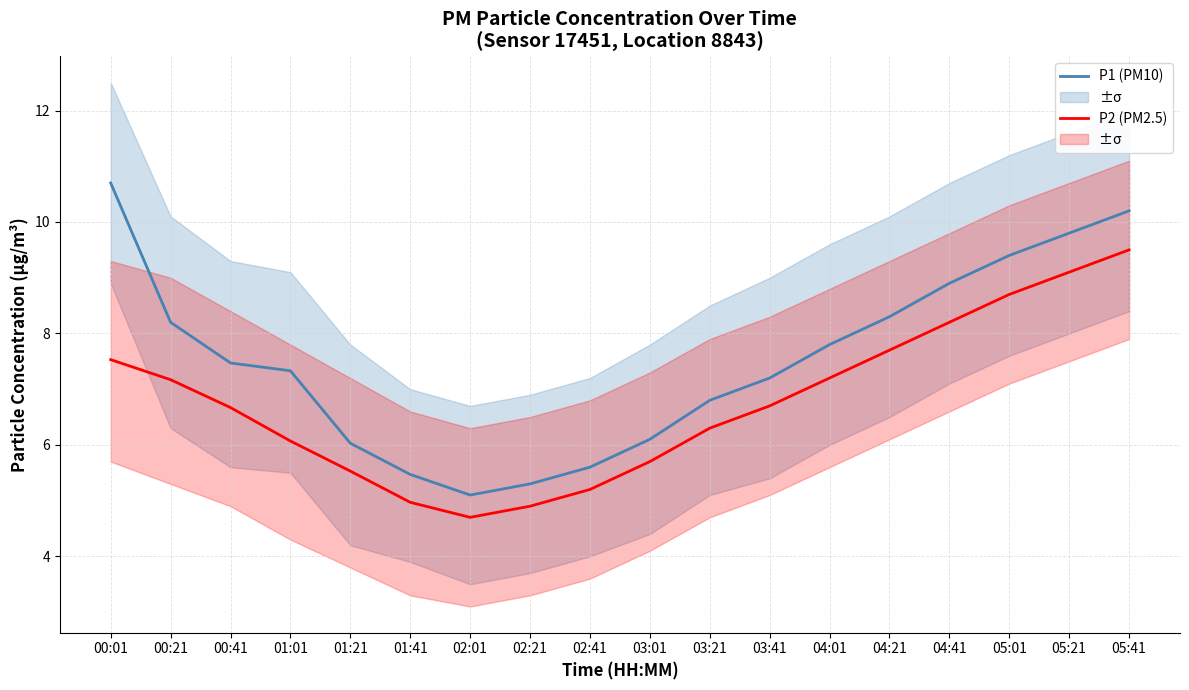

Which series changed the most between 04:01 and 04:21?

P1 (PM10)